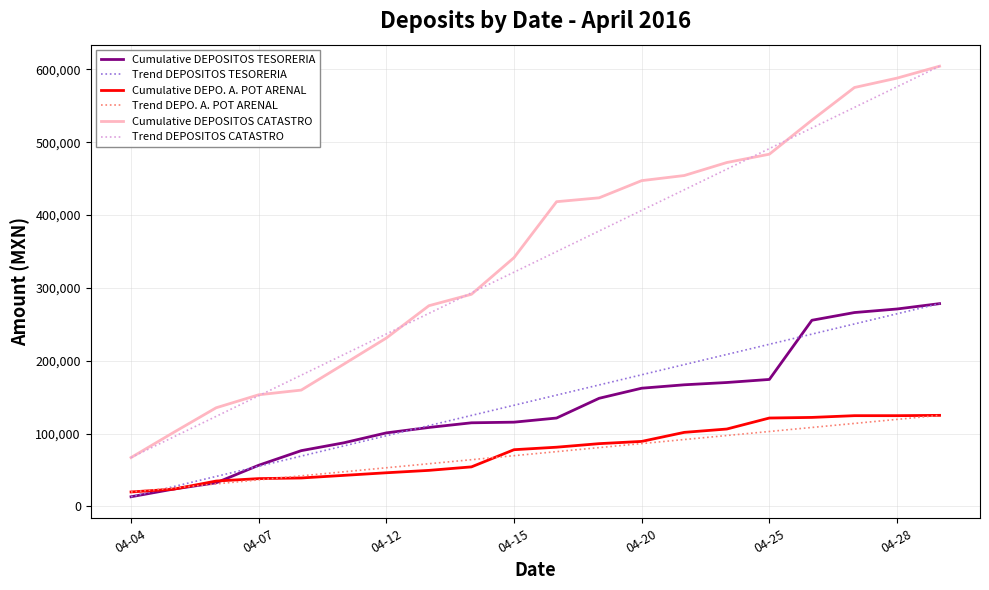

True or false: Trend DEPOSITOS CATASTRO and Trend DEPO. A. POT ARENAL cross at least once.

False